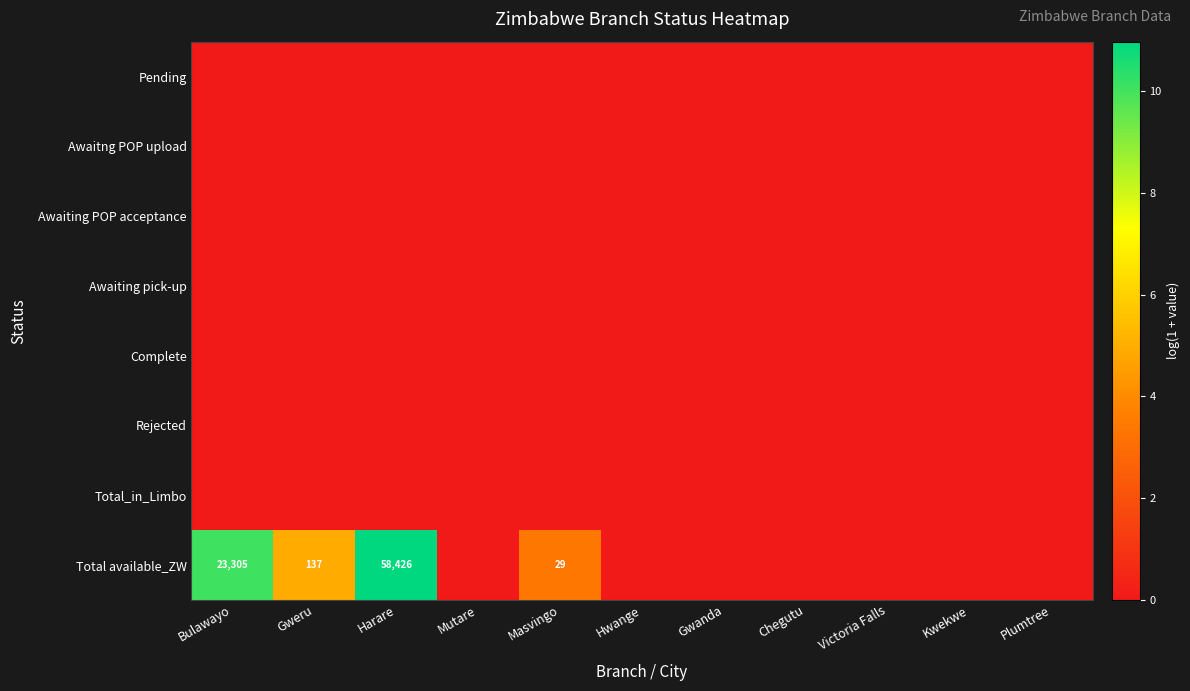

Rank the series by their maximum value, from lowest to highest.

Pending, Awaitng POP upload, Awaiting POP acceptance, Awaiting pick-up, Complete, Rejected, Total_in_Limbo, Total available_ZW